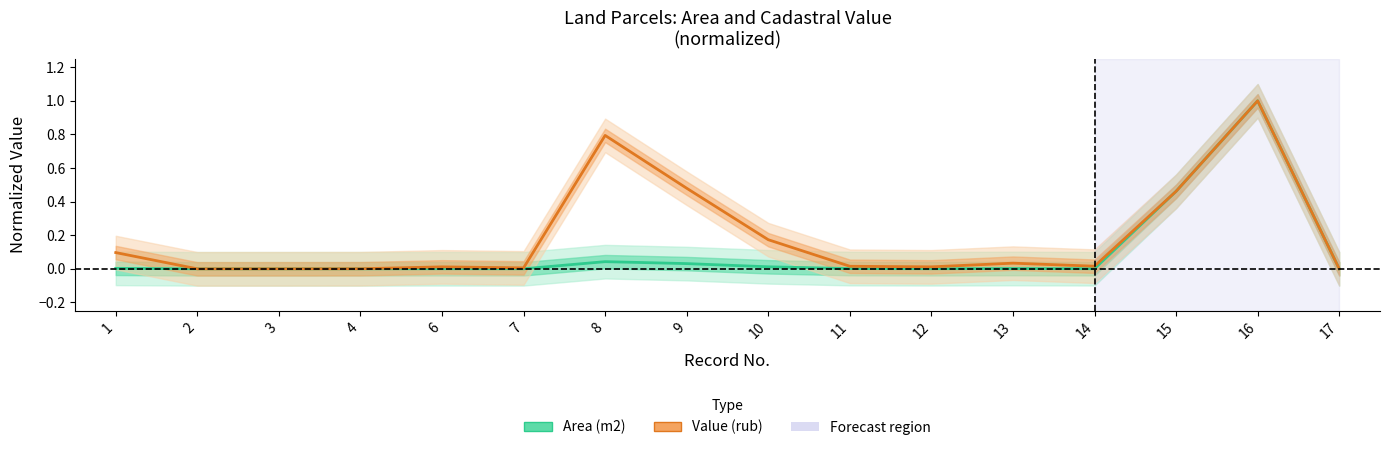

Rank the series by their average value, from lowest to highest.

Area (m2), Value (rub)